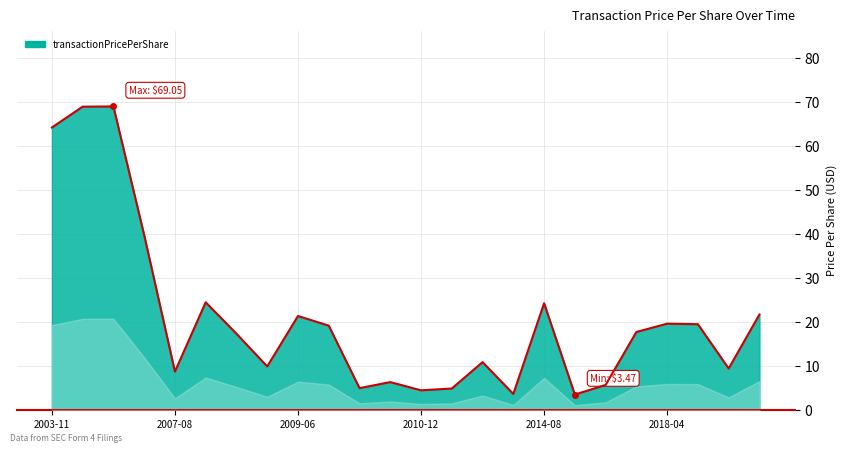

What is the minimum value shown in the chart?

3.5